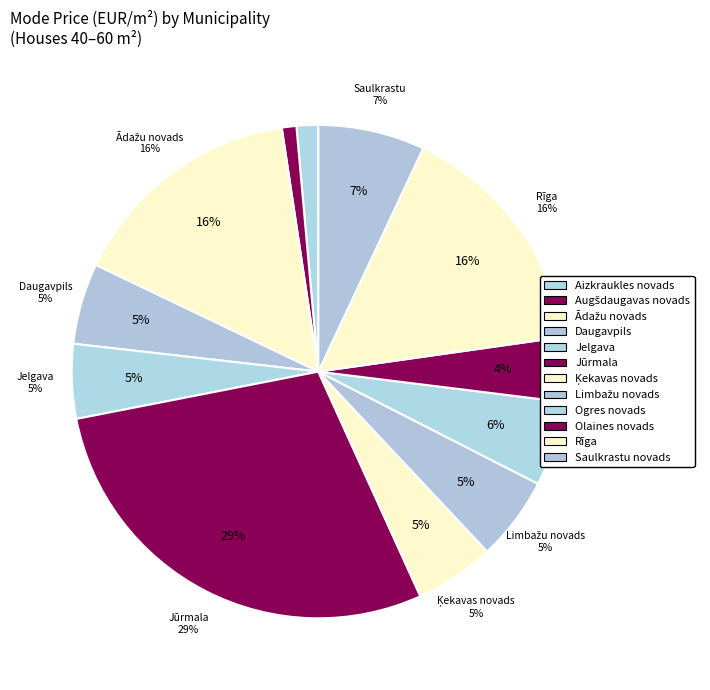

Is there any slice that represents more than half of the pie?

No